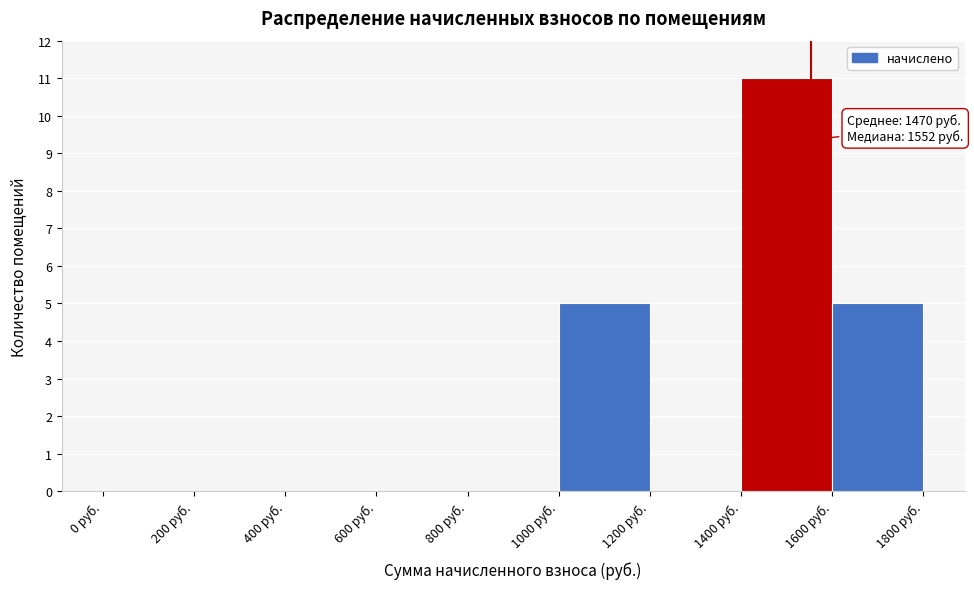

Over which range of the x-axis is the bar tallest?

1400 to 1600